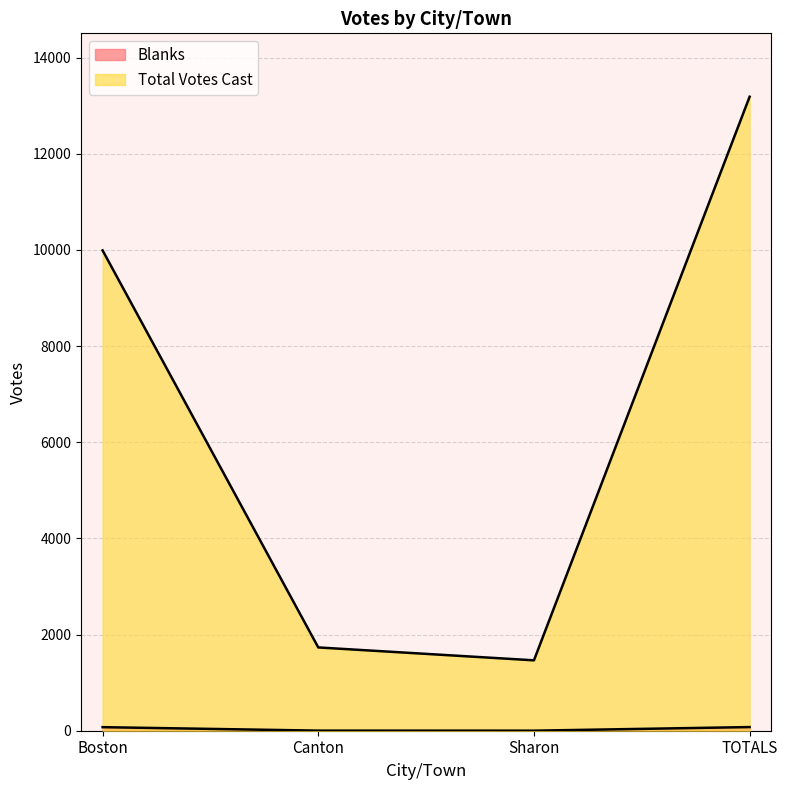

What is the sum of the Total Votes Cast values at TOTALS and Boston?

23174